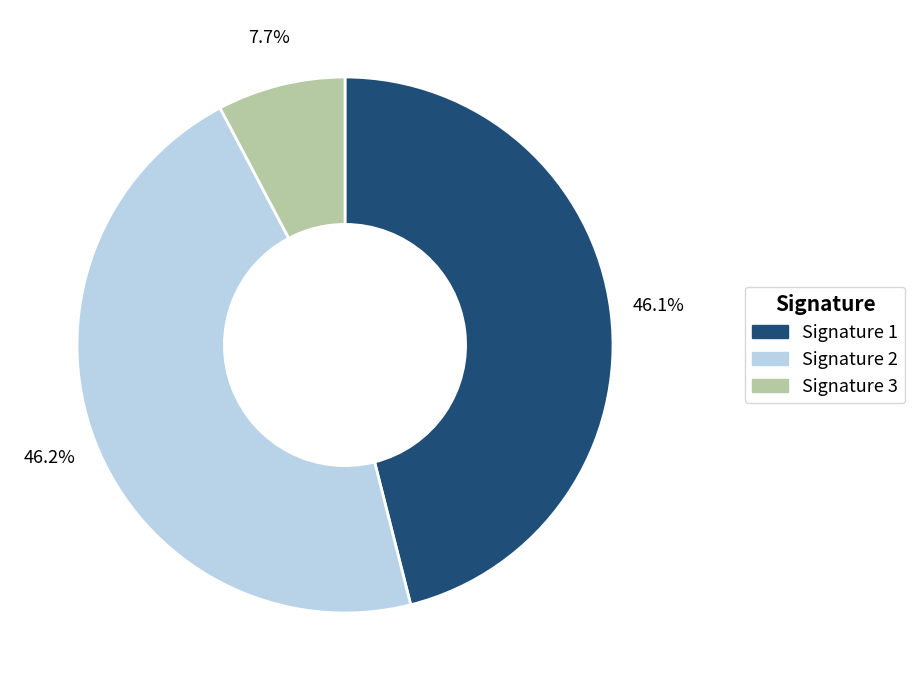

To the nearest percent, what is the average slice percentage?

33%